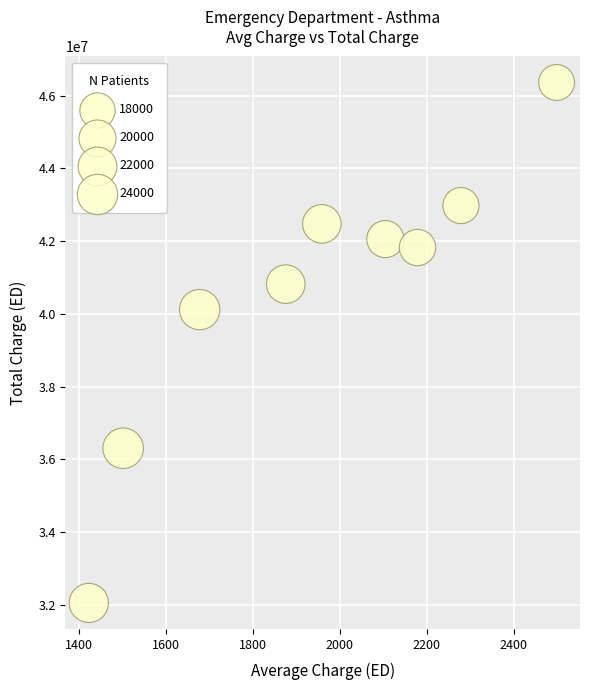

What is the range of X values (max minus min)?

1076